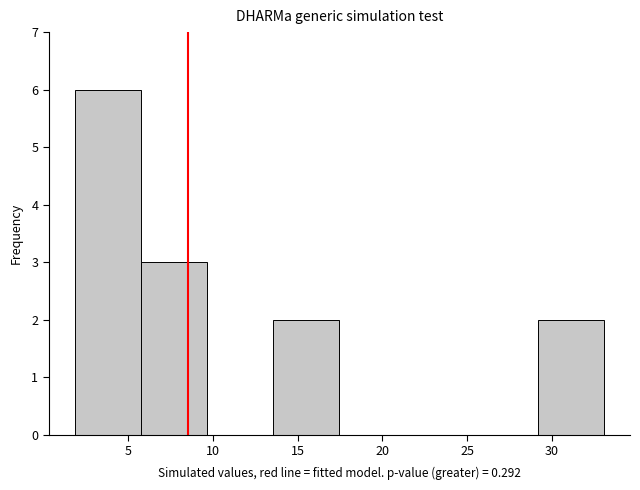

Reading left to right, transcribe this chart: for each bar, give the range it covers on the x-axis and its height. Neither the bar edges nor the heights are printed on the chart, so give them approximately, as read against the axes.

2.0 to 6.0: 6
6.0 to 9.5: 3
9.5 to 13.5: 0
13.5 to 17.5: 2
17.5 to 21.5: 0
21.5 to 25.5: 0
25.5 to 29.0: 0
29.0 to 33.0: 2